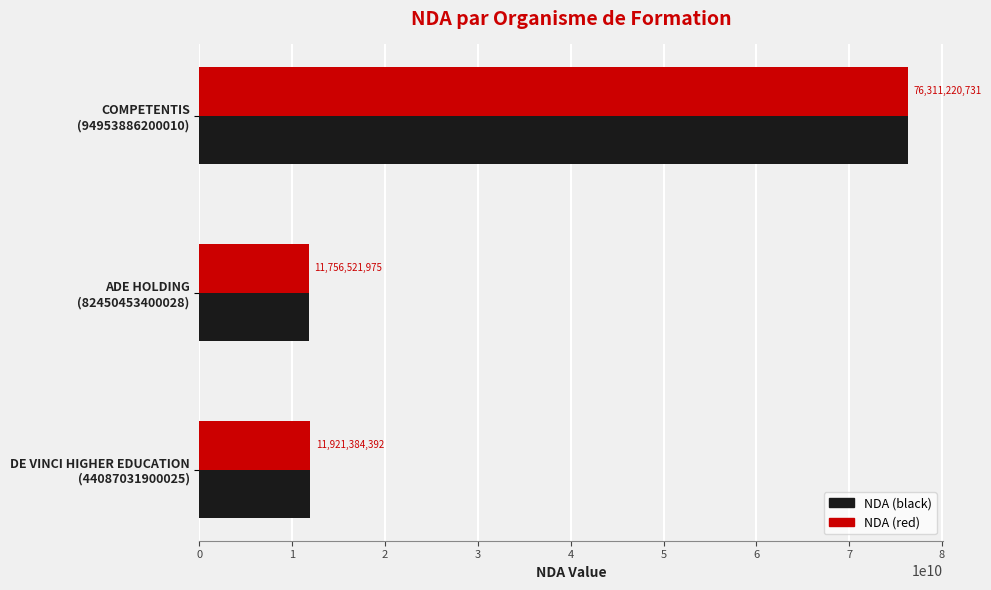

What is the maximum value shown in the chart?

76311220731